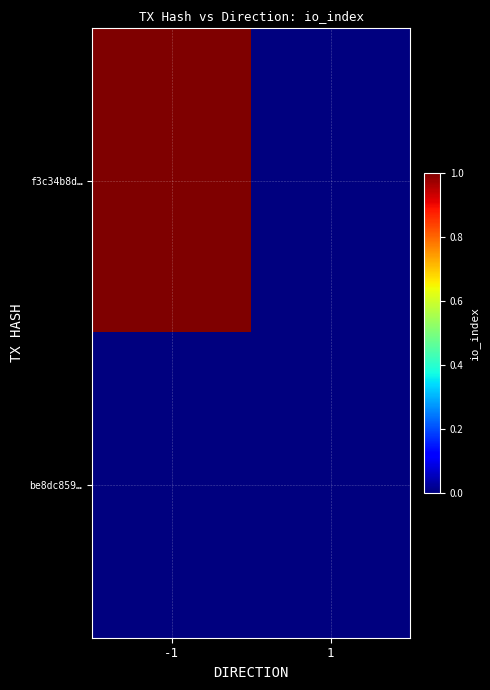

Rank the series by their average value, from highest to lowest.

f3c34b8d…, be8dc859…